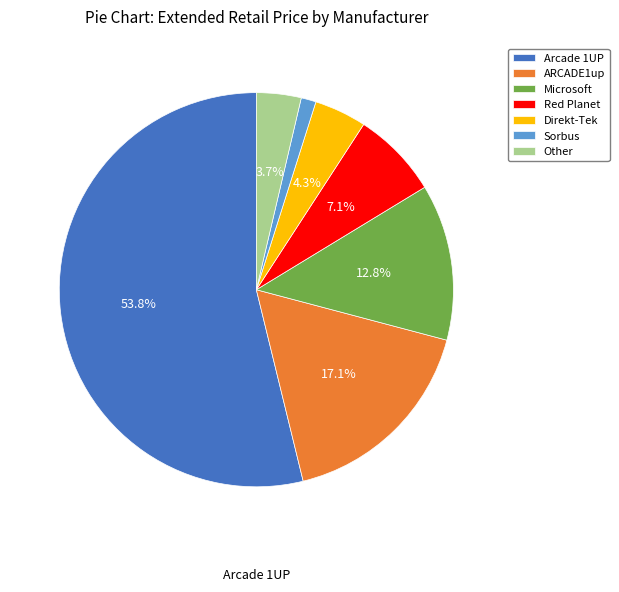

Which slice is the largest?

Arcade 1UP